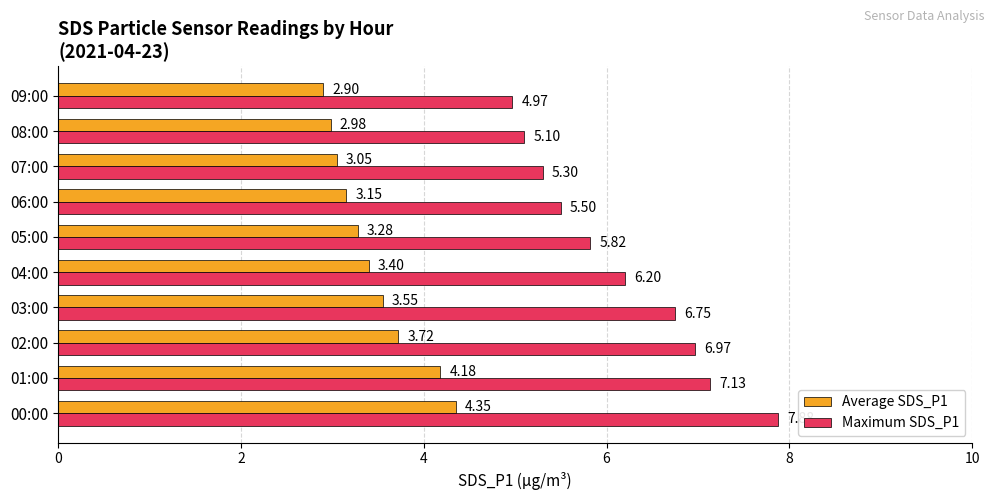

What is the total value across all series at 05:00?

9.1